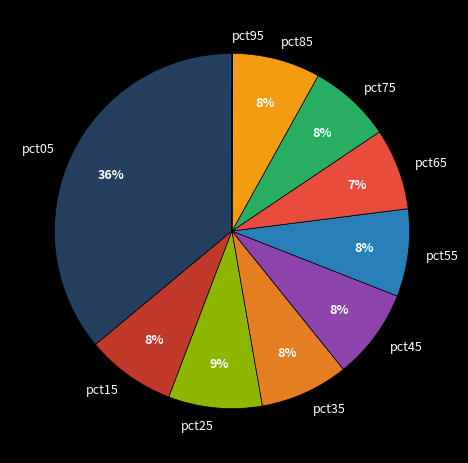

True or false: pct15 accounts for 1% of the total.

False